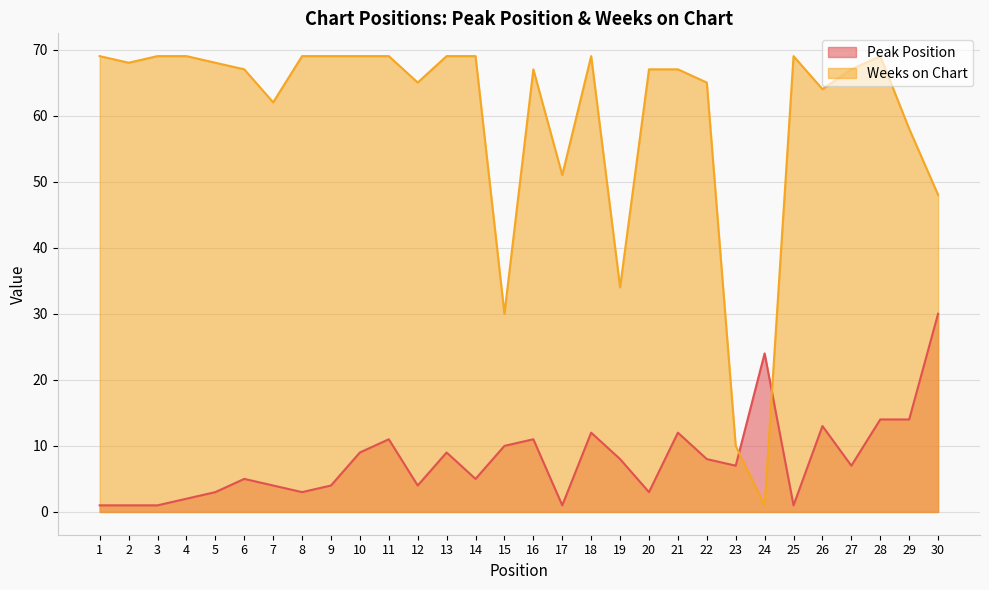

How many values in the Weeks on Chart series are below 67?

11